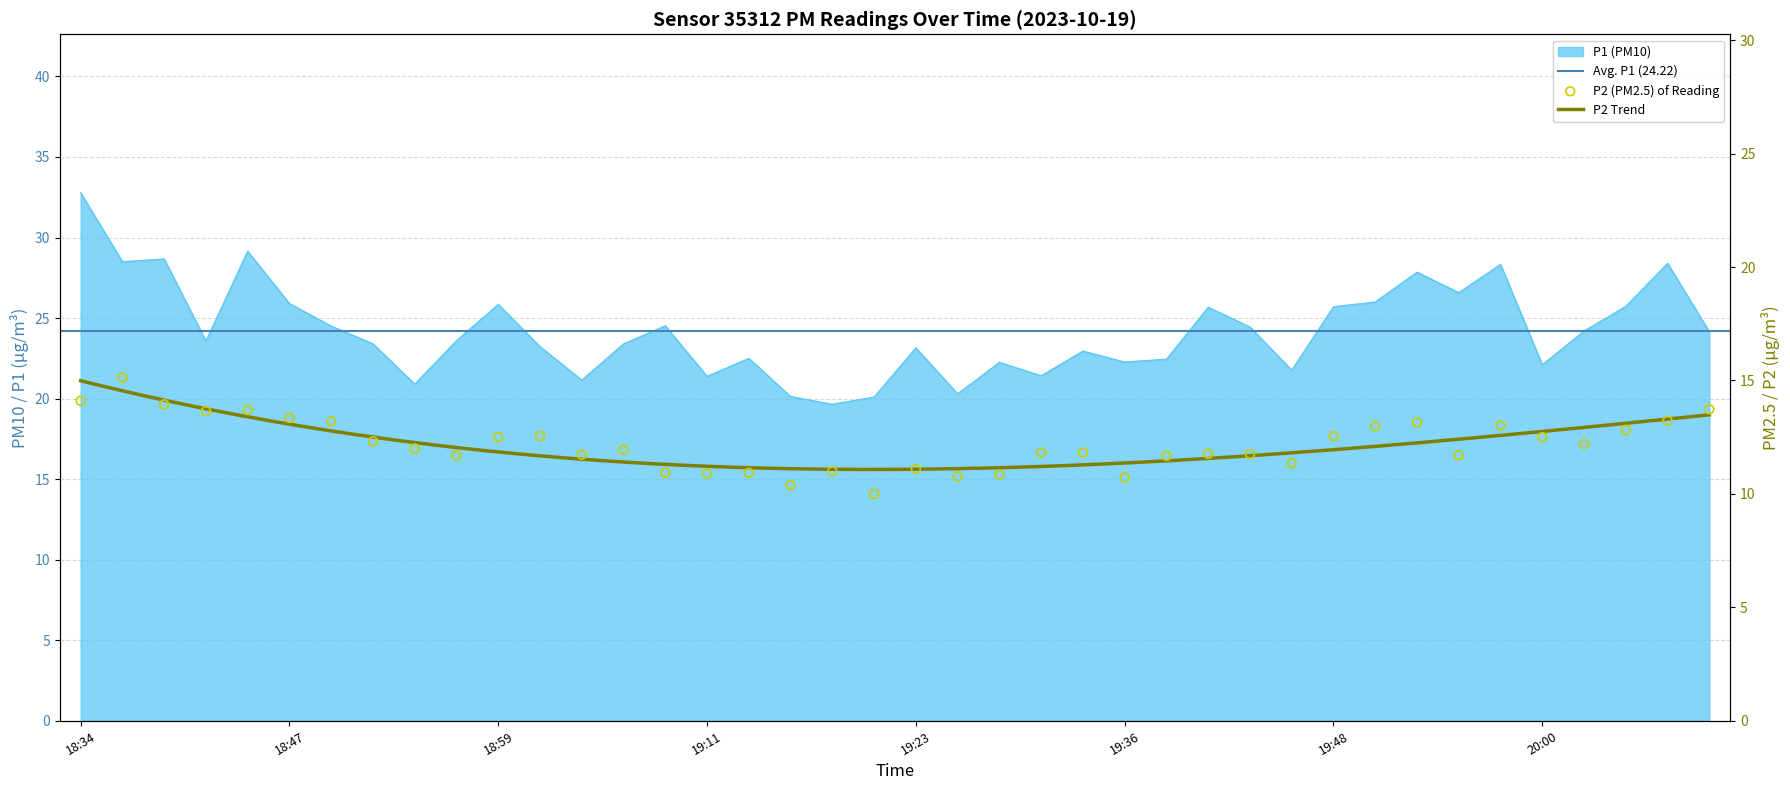

Which series reaches the maximum Y coordinate?

P1